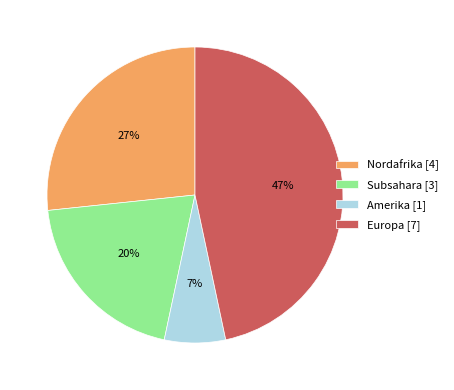

To the nearest percent, what is the difference between the Subsahara and Nordafrika slice percentages?

7%